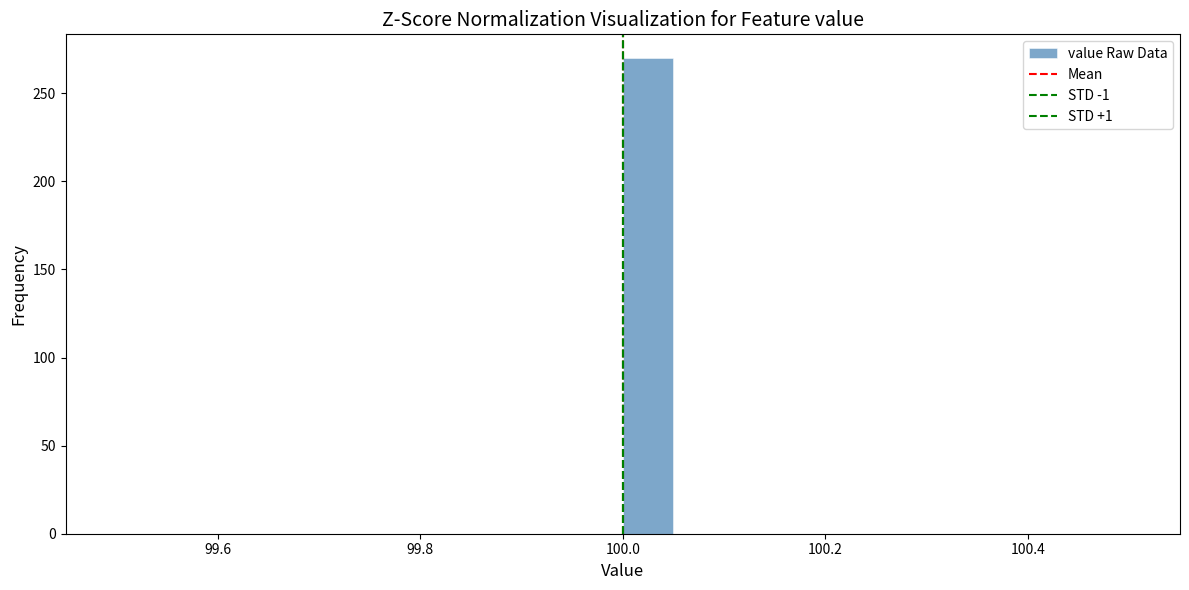

Around what value on the x-axis is the tallest bar? Give the approximate position of its centre, as read against the axis.

100.02